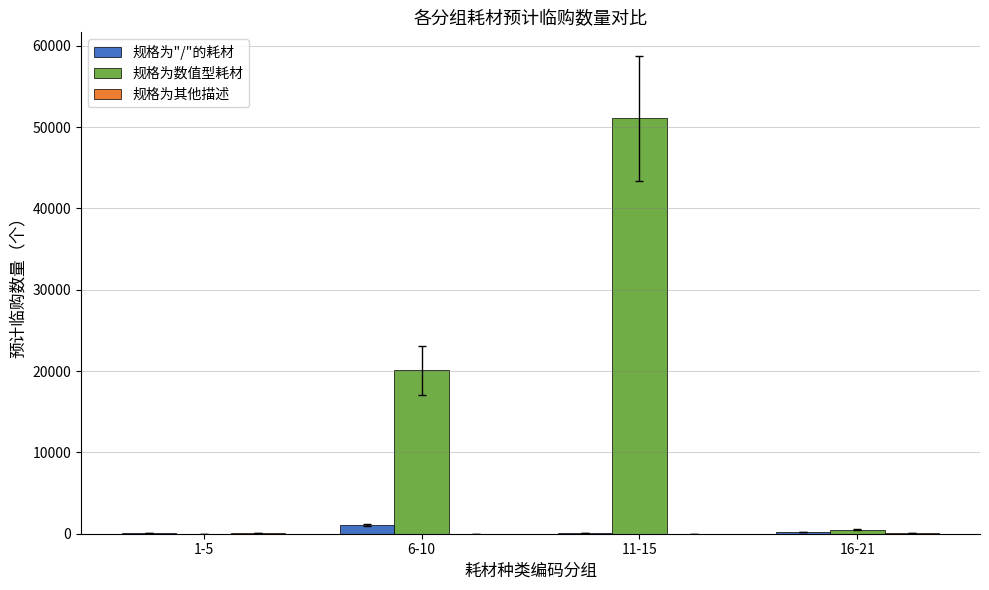

The value of 规格为数值型耗材 at 1-5 is 17347. True or false?

False